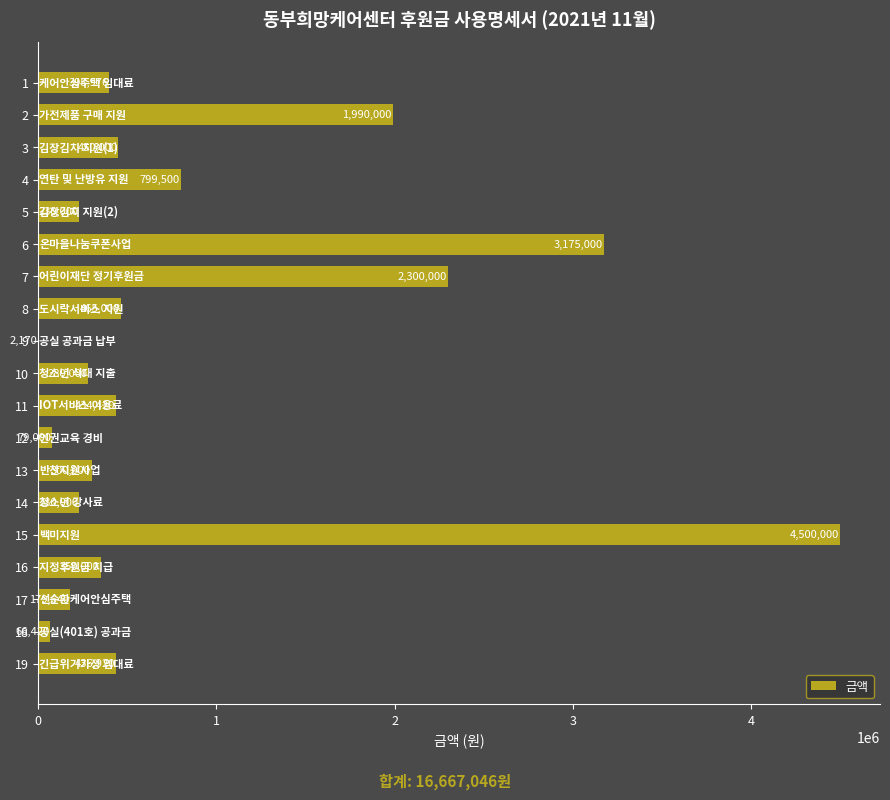

Where is the data nearest to the value 2251085?

7